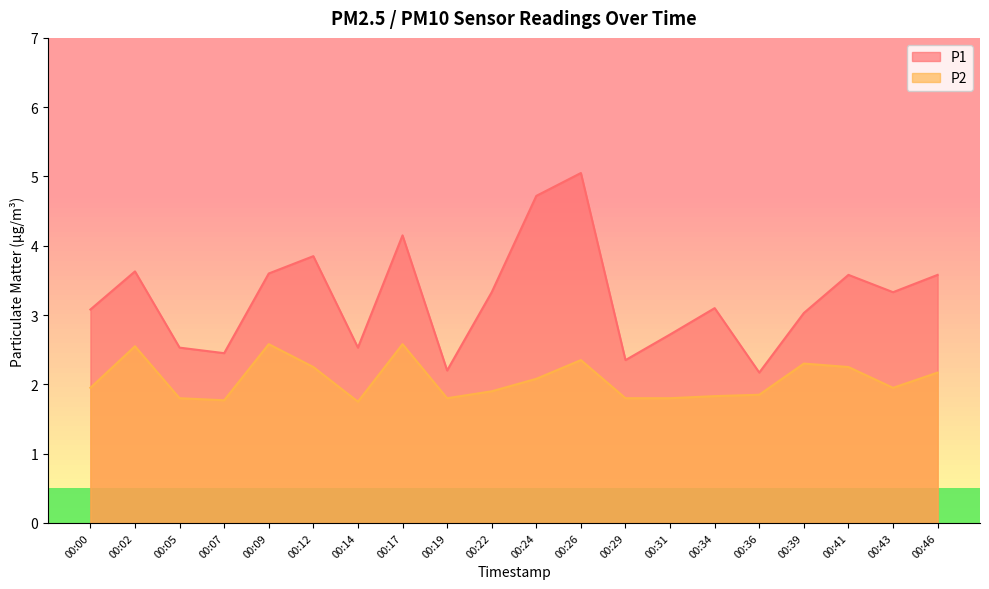

What is the value of the P1 point at the 2nd from the left?

3.6